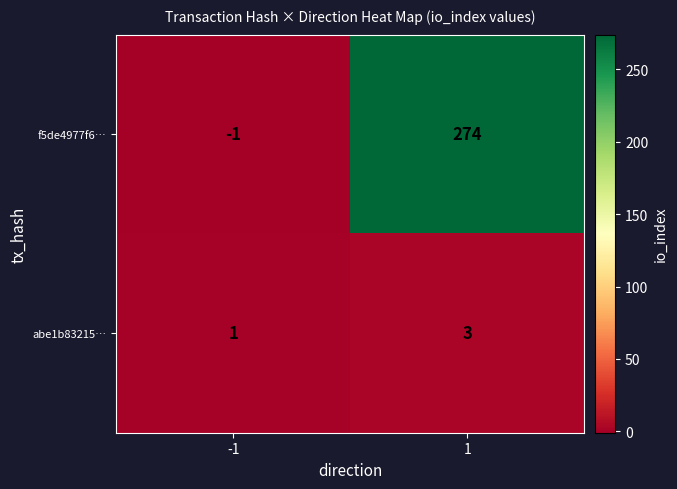

How many negative values does the f5de4977f6… series have?

1